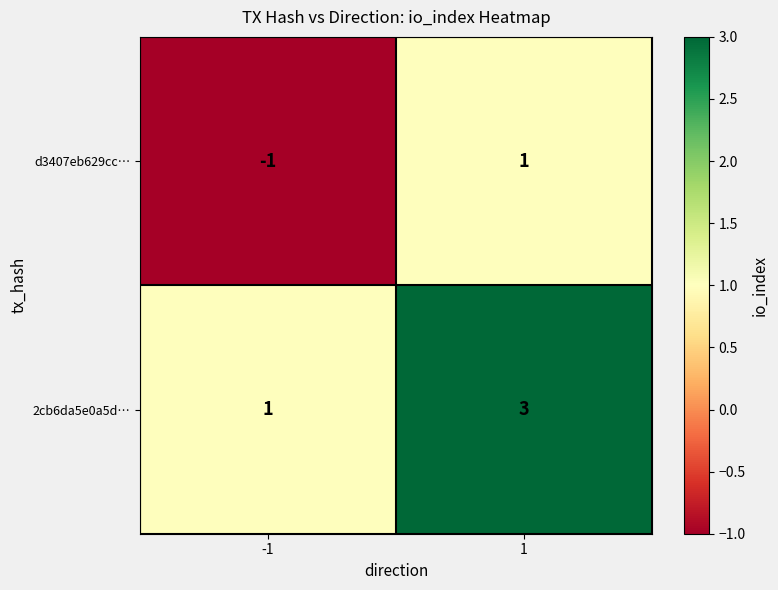

Which category has the lowest value across all series?

-1